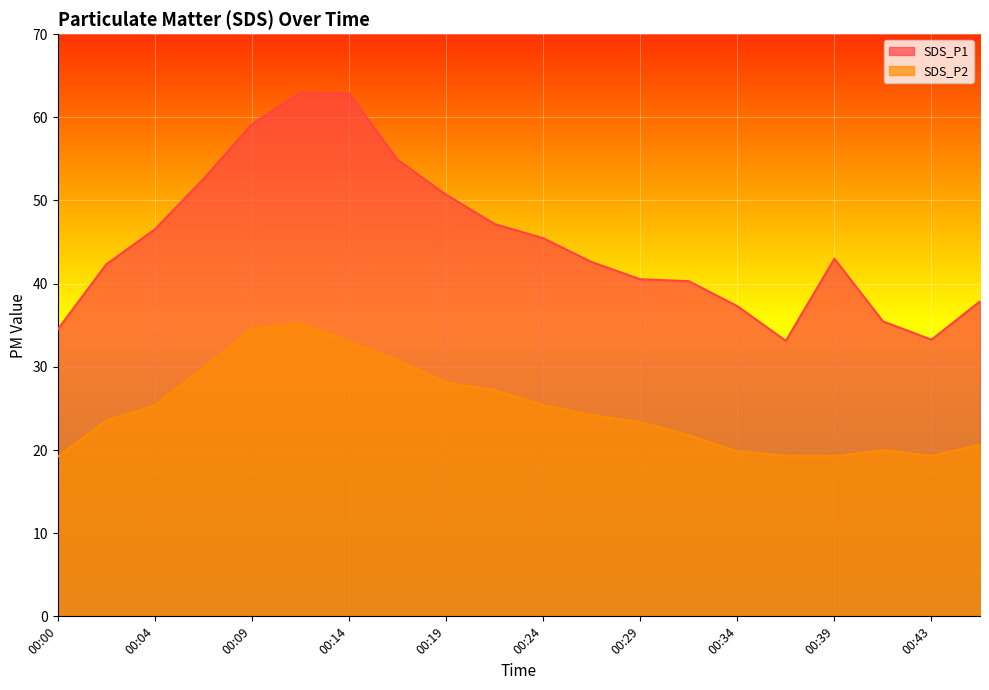

How many data points does each series have?

20